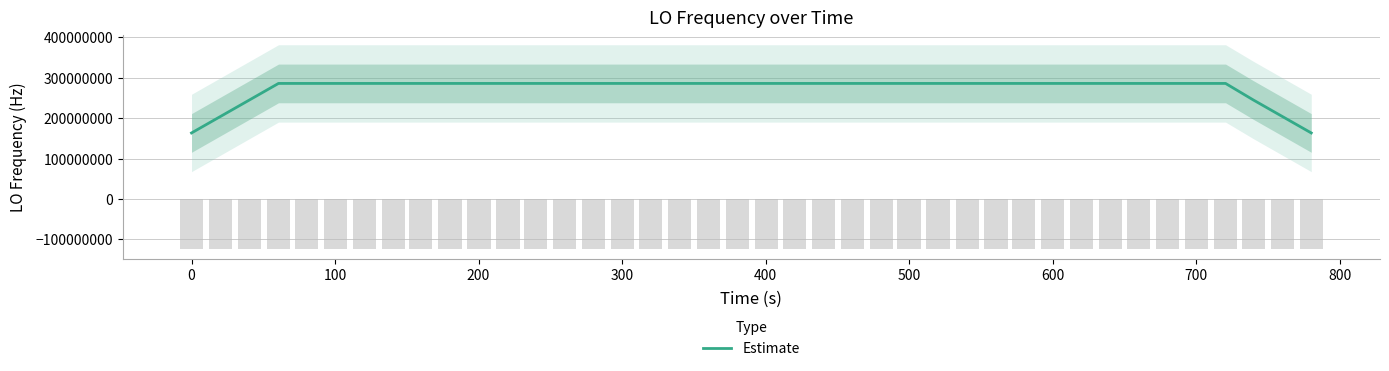

How many data points are above 286078799?

34